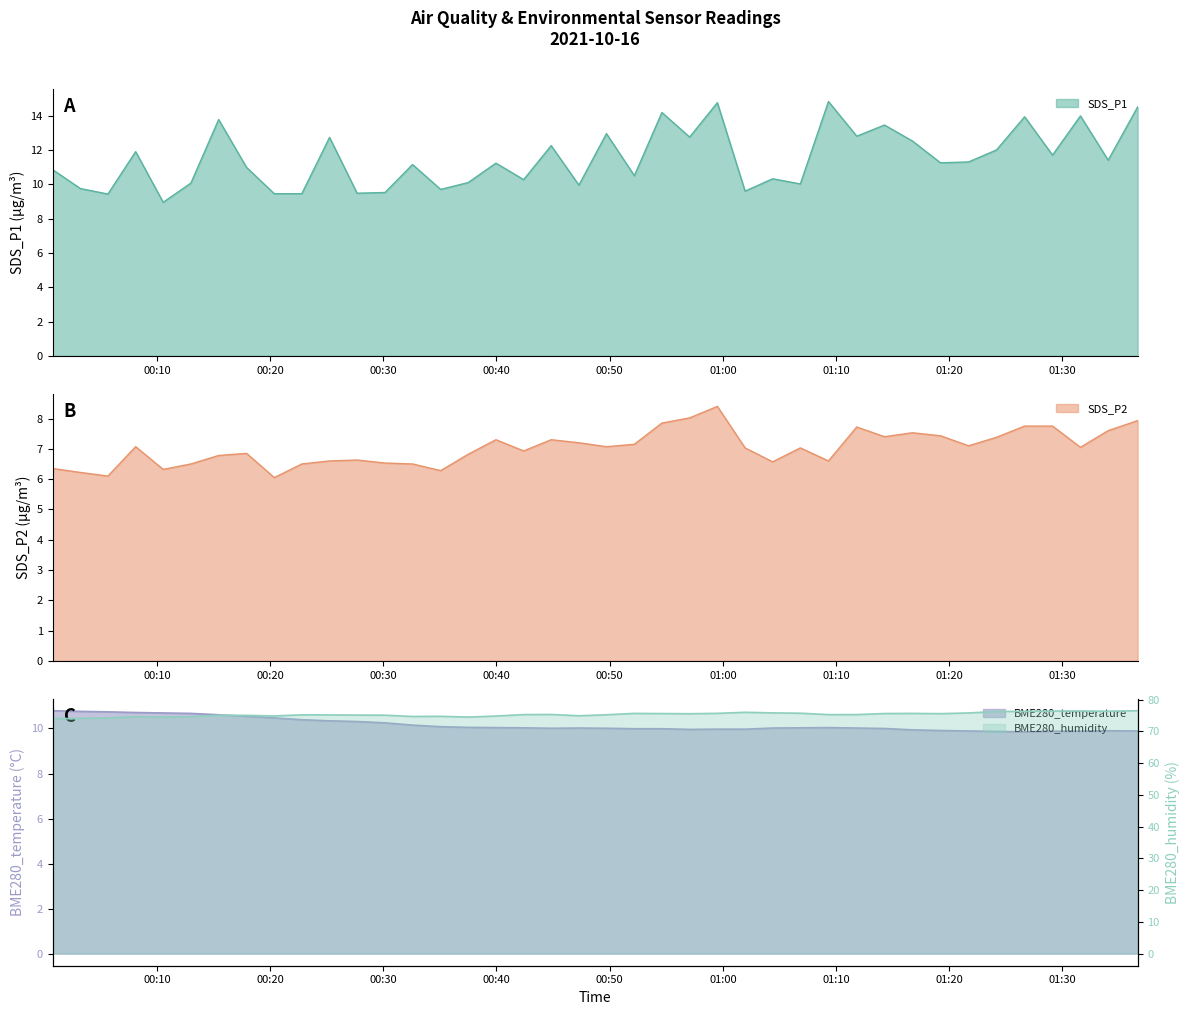

True or false: BME280_humidity and SDS_P2 cross at least once.

False